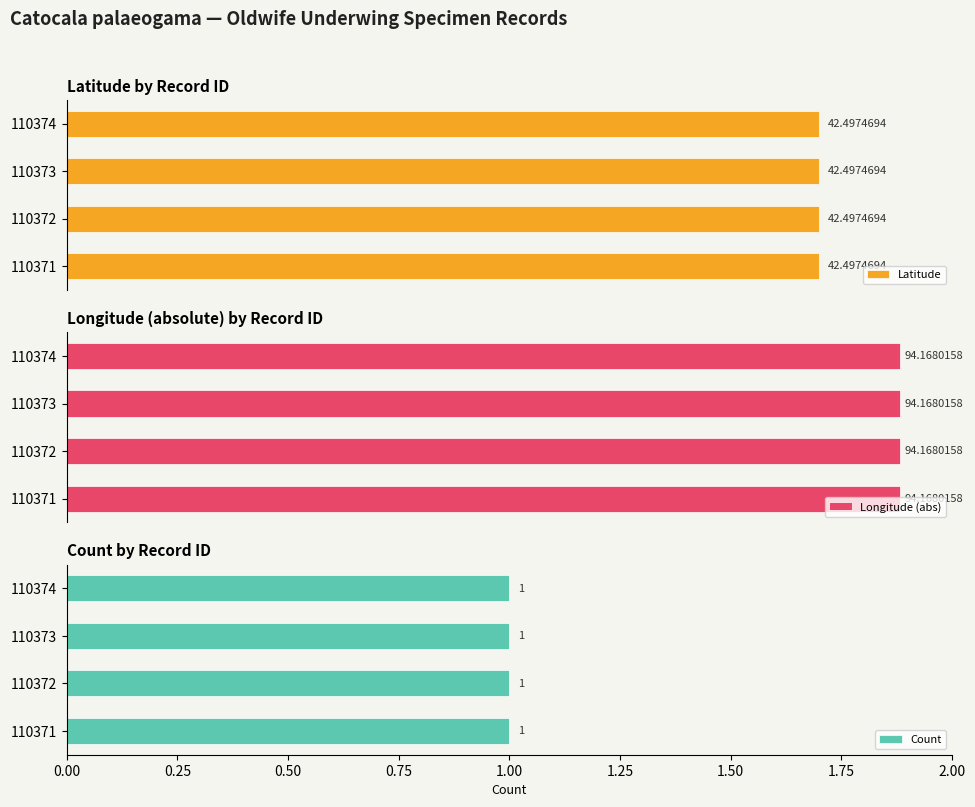

What are all the series names shown in the legend?

Latitude, Longitude, Count